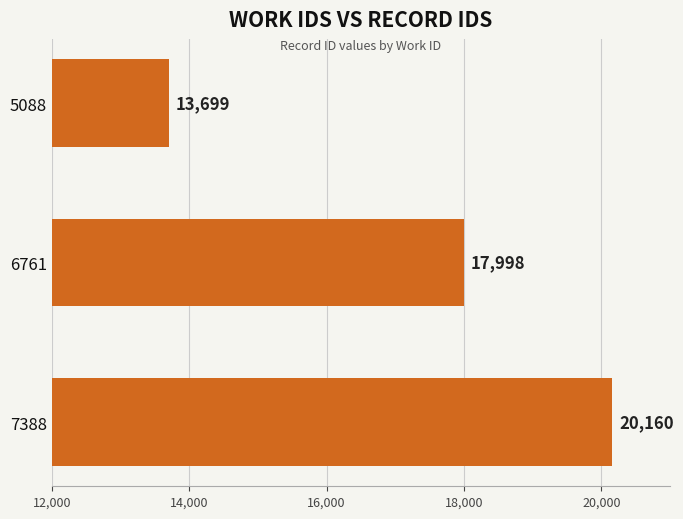

Rank the categories by value from lowest to highest.

5088, 6761, 7388